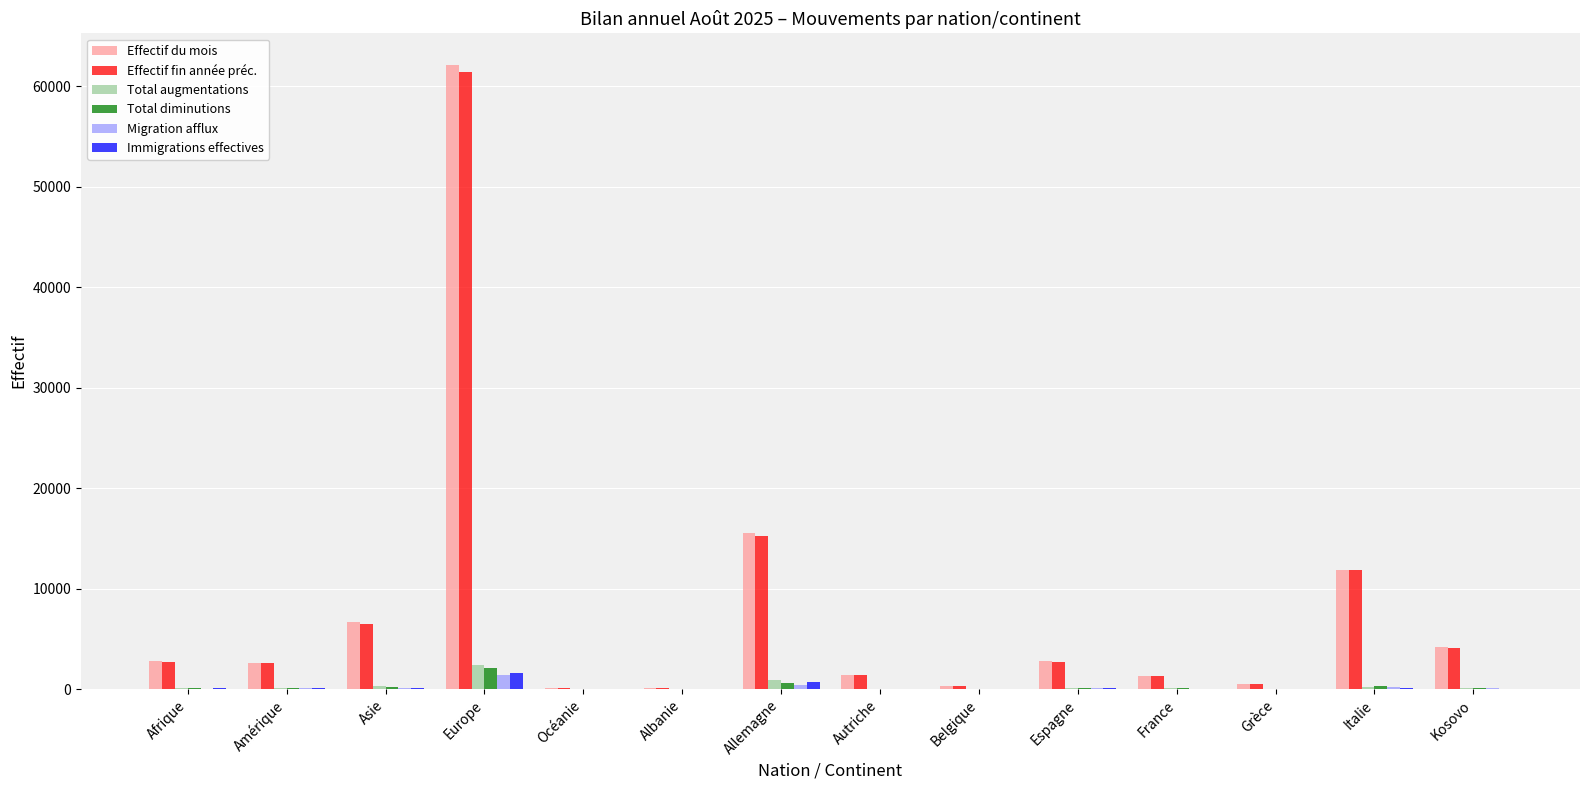

Between Albanie and Italie, which series saw the biggest shift?

Effectif du mois